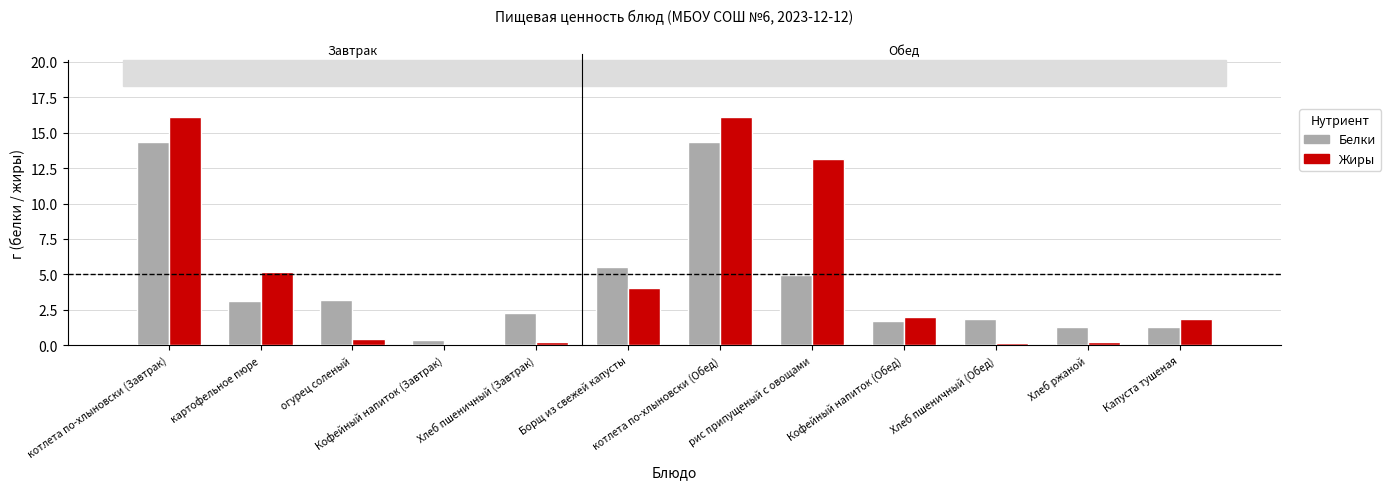

What is the maximum value shown in the chart?

16.1